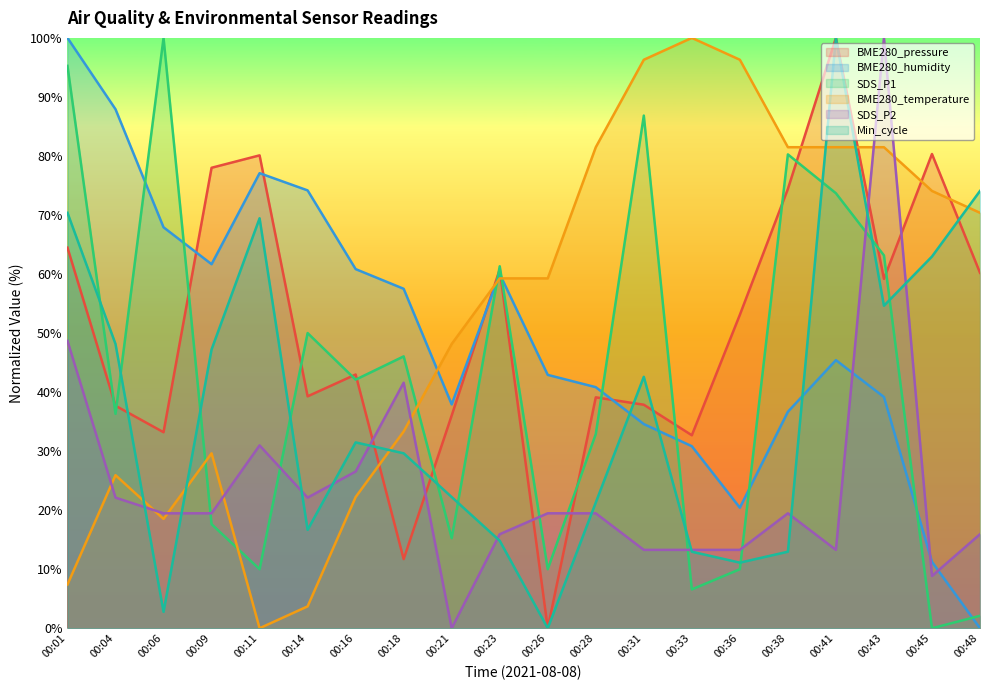

Which label corresponds to the smallest value in the chart?

00:26